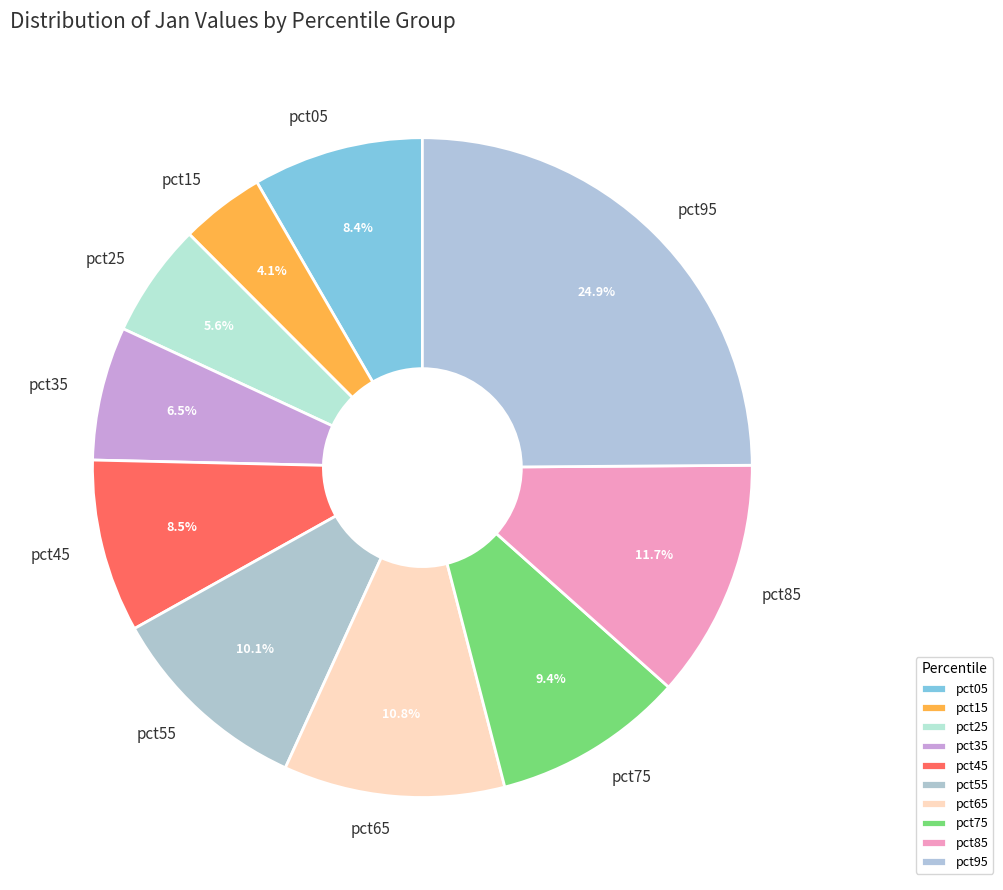

To the nearest percent, what is the combined percentage of pct65 and pct05?

19%